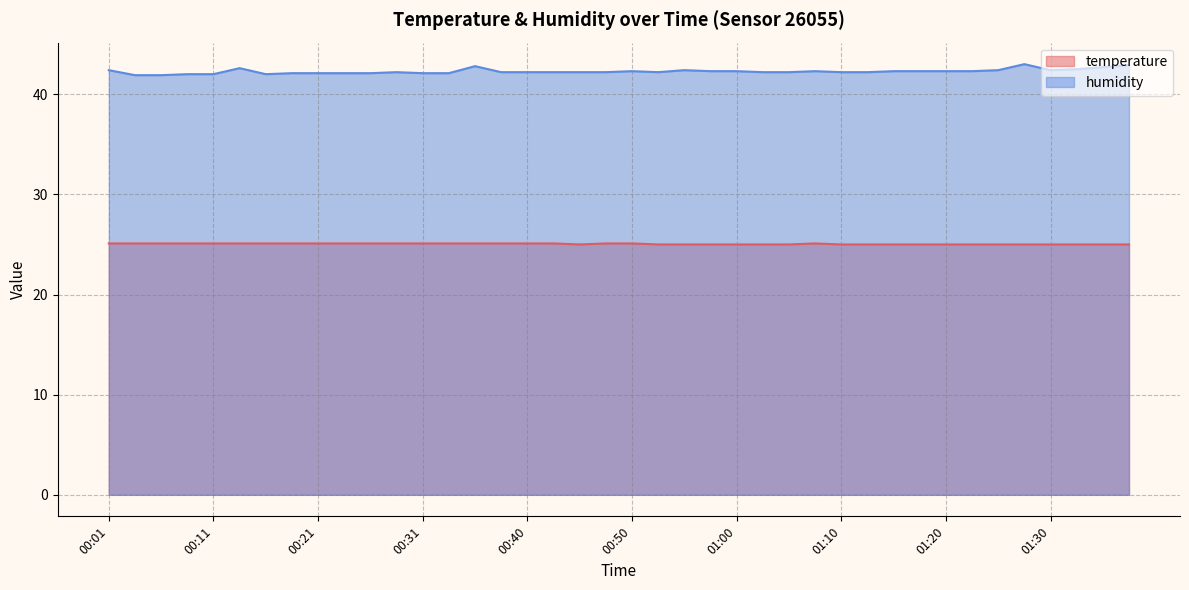

What position from the left is 00:06?

3